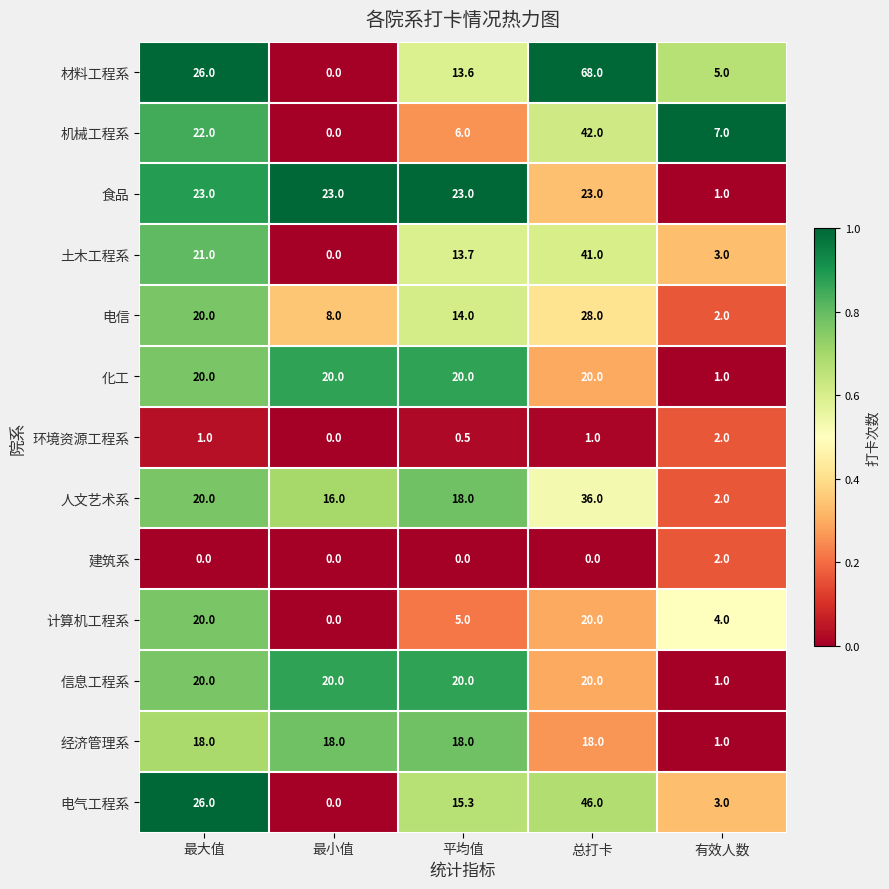

Which label corresponds to the largest value in the chart?

总打卡